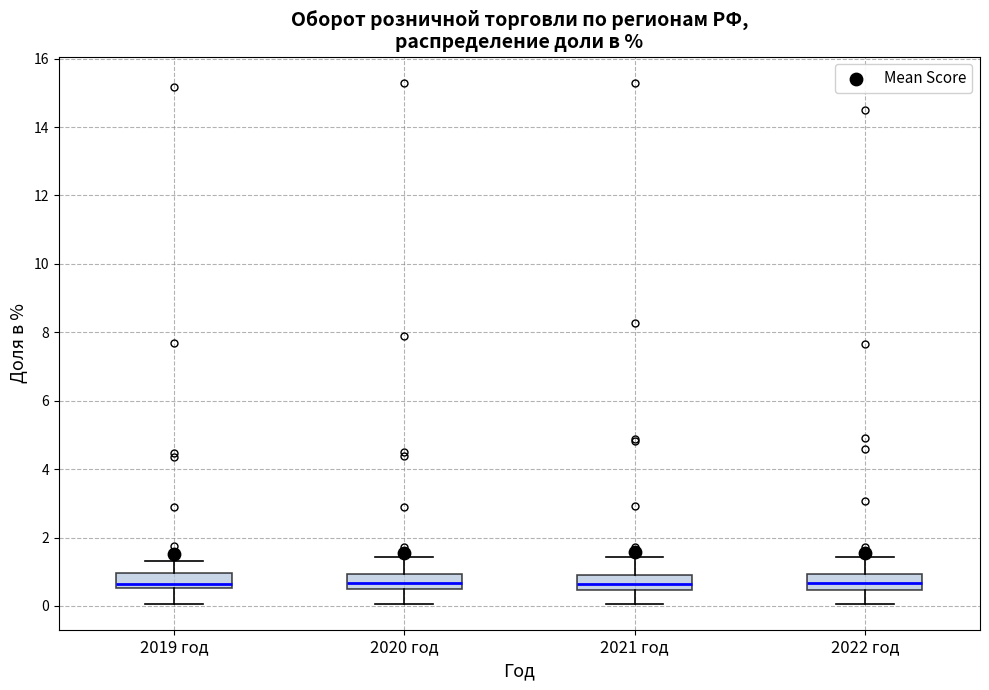

Reading left to right, read every box against the y-axis: the position of its median line, the range the box covers, and the ends of its whiskers. The values are not printed on the chart, so give them approximately, as read against the axis.

2019 год: median 0.6 (just above the box's lower edge), box 0.6 to 1.0, whiskers 0.0 to 1.4
2020 год: median 0.6 (inside the box), box 0.6 to 1.0, whiskers 0.0 to 1.4
2021 год: median 0.6, box 0.4 to 1.0, whiskers 0.0 to 1.4
2022 год: median 0.6, box 0.4 to 1.0, whiskers 0.0 to 1.4